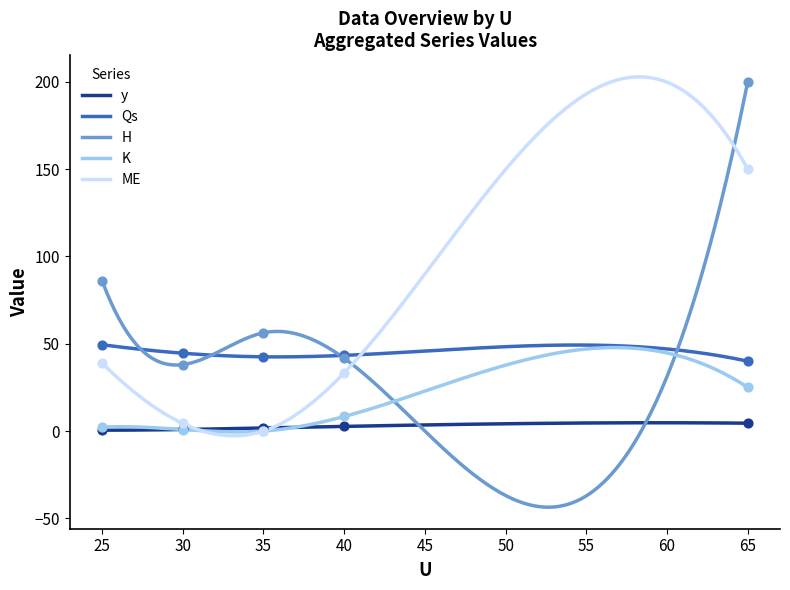

What are all the series names shown in the legend?

y, Qs, H, K, ME